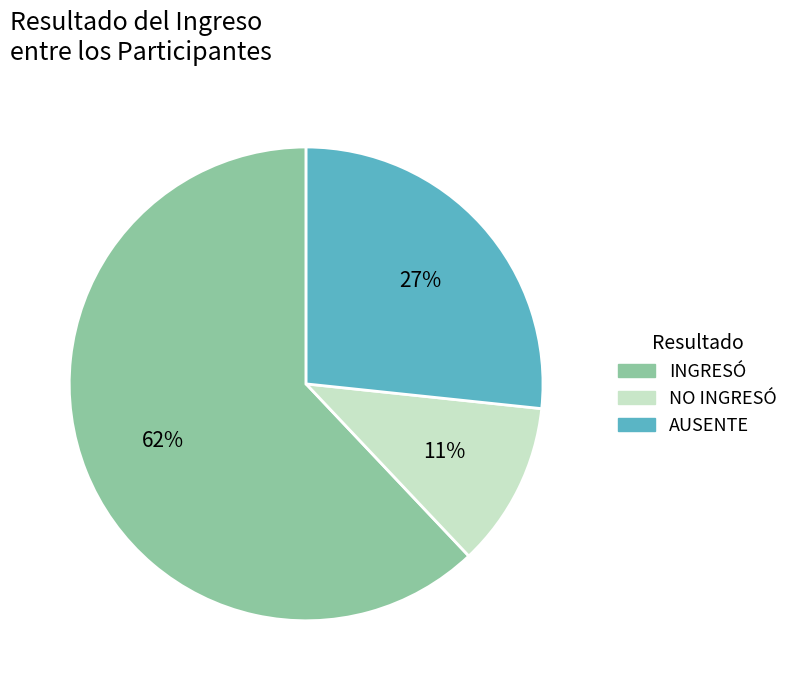

How many slices are in this pie chart?

3